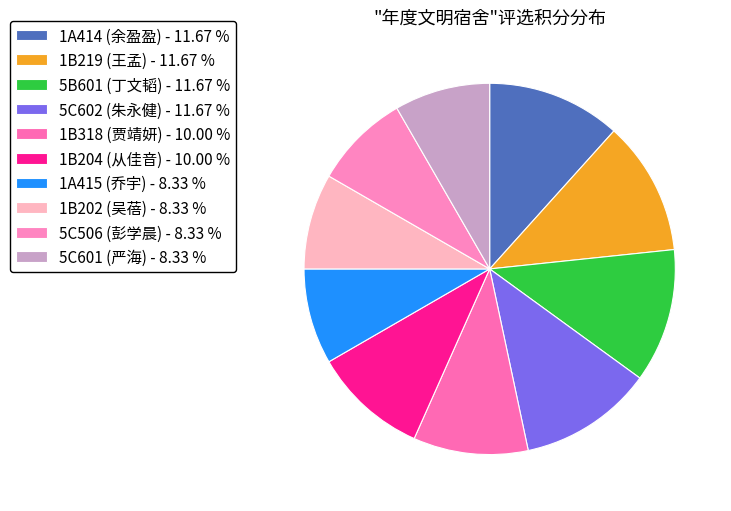

What is the ratio of the value at 1B318 (贾靖妍) to the value at 5C506 (彭学晨)?

1.2